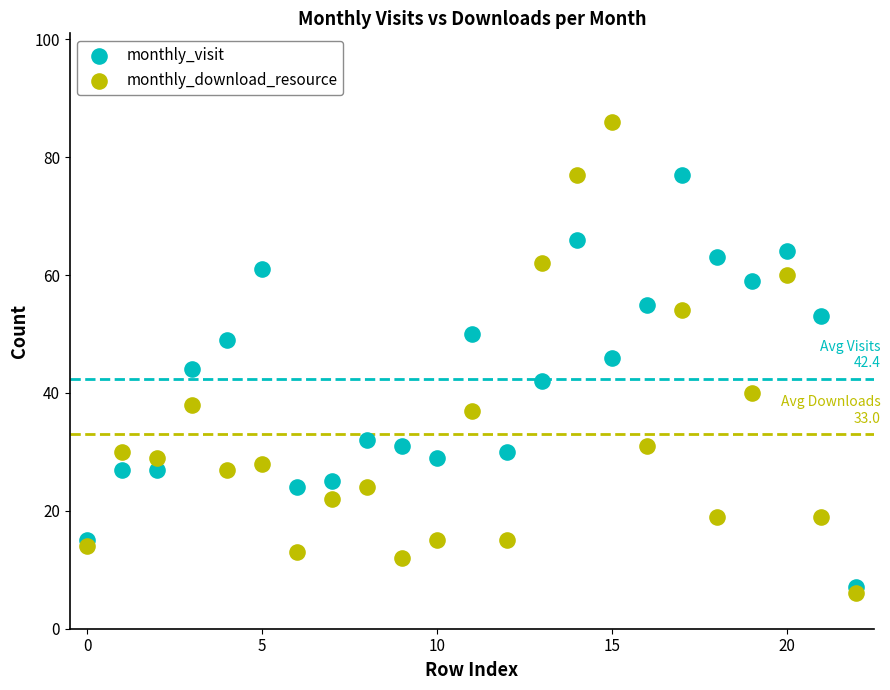

Which series contains the highest Y value?

monthly_download_resource